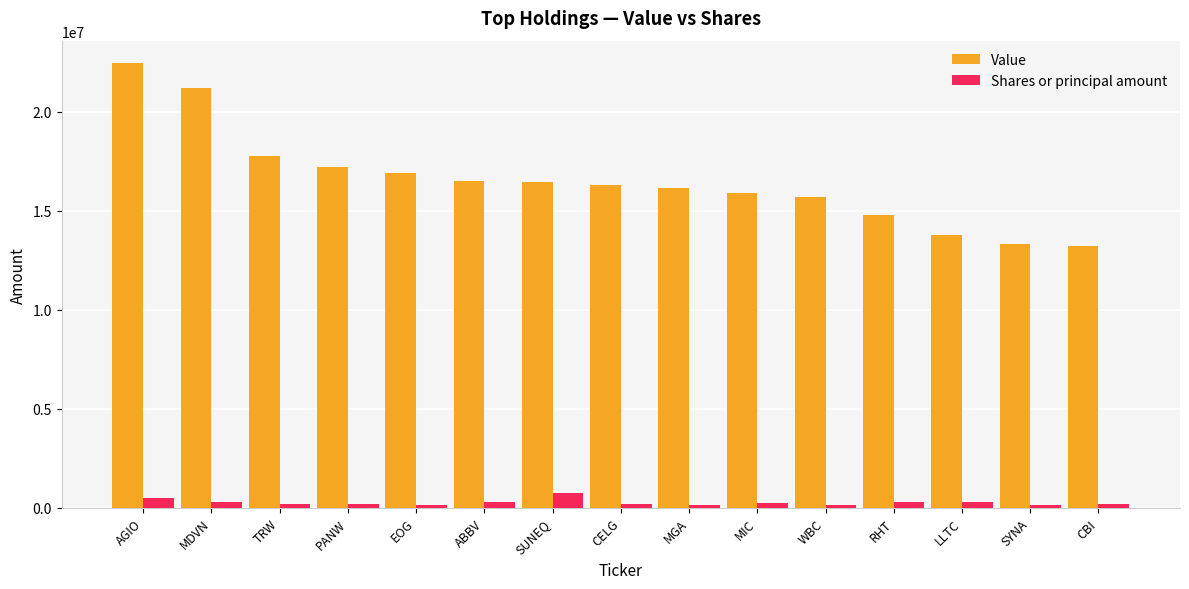

What is the highest value of the Value series?

22475000